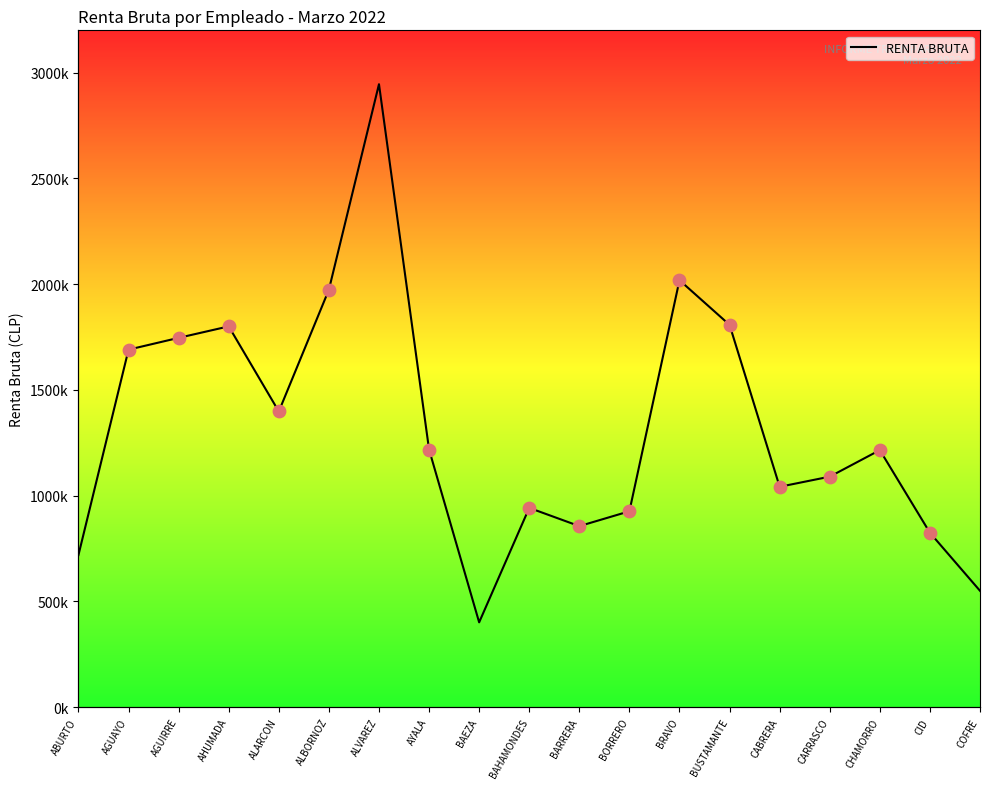

What is the change in value from BAEZA to CID?

+423629